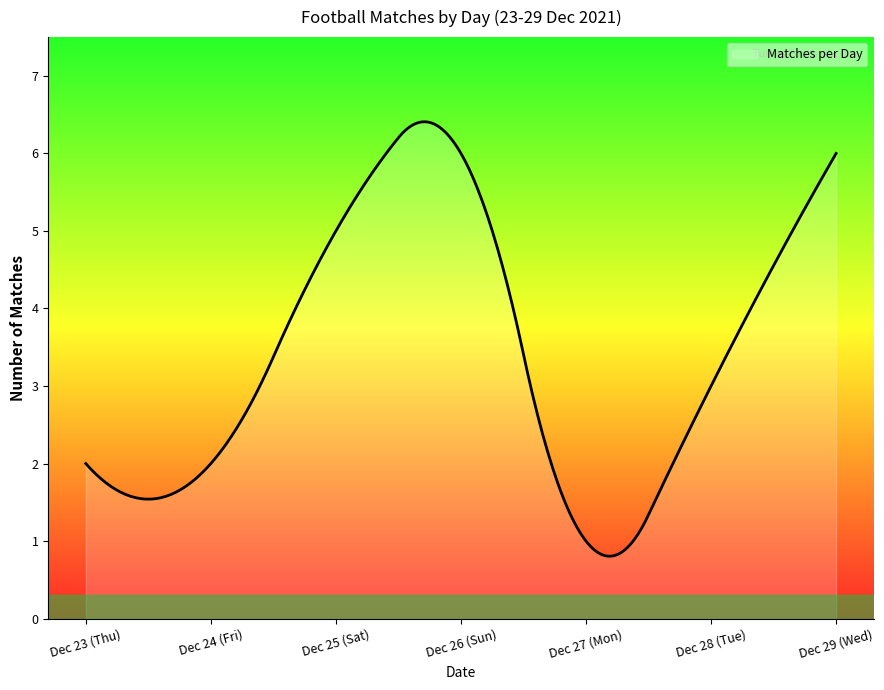

What is the maximum value shown in the chart?

6.4